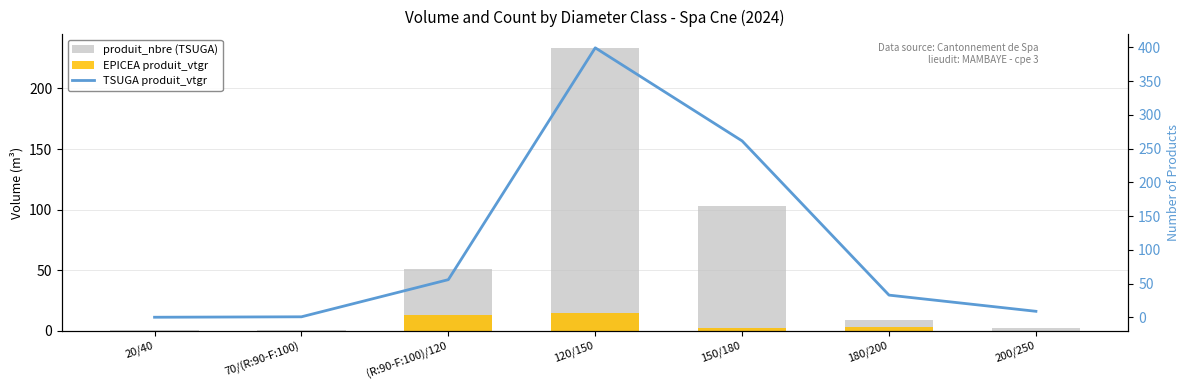

At which category is the sum across all series the highest?

120/150